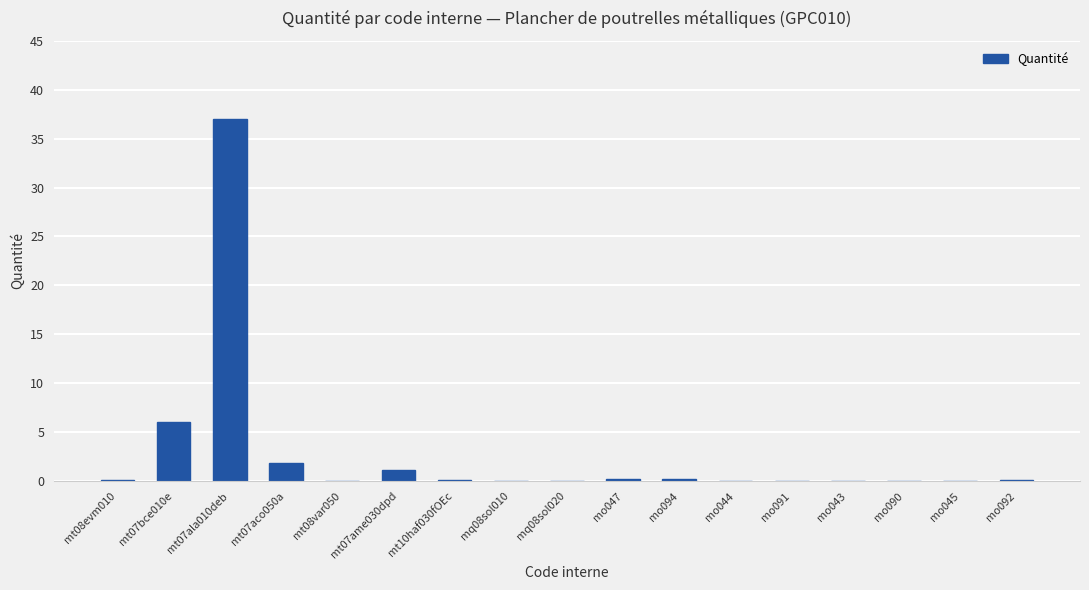

What is the greatest value displayed?

37.0